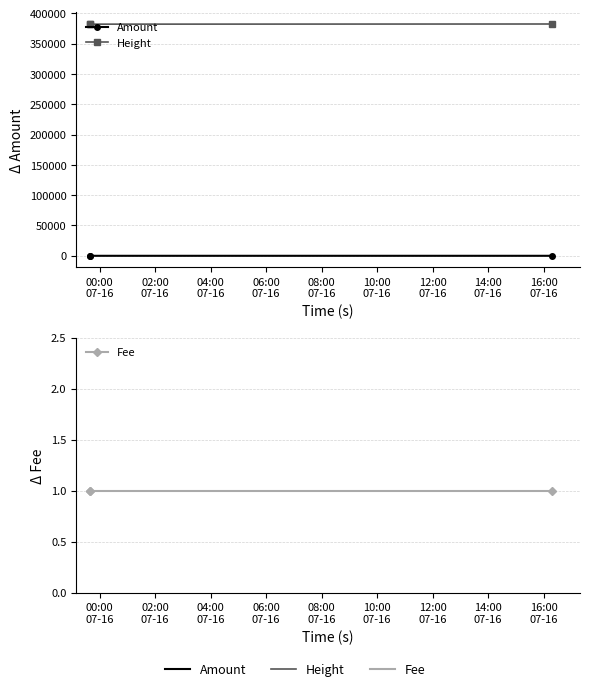

What is the label of the 3rd point from the right?

00:00
07-16